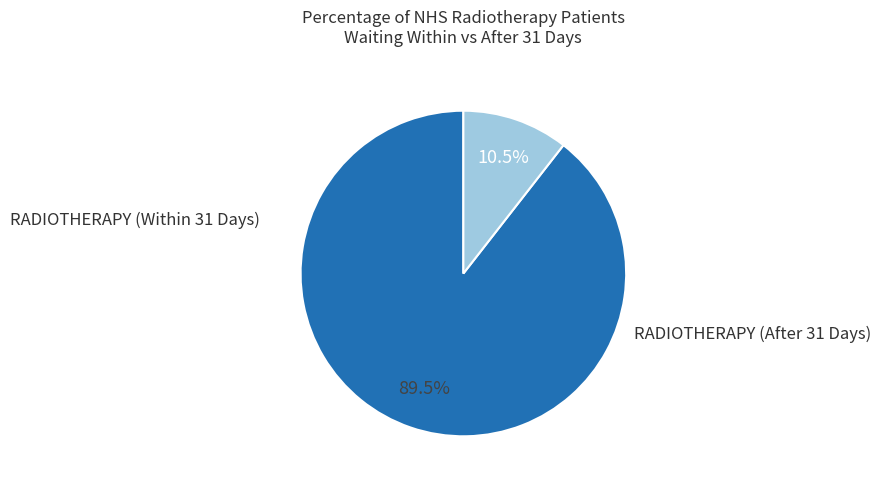

Is there a majority slice in this chart?

Yes